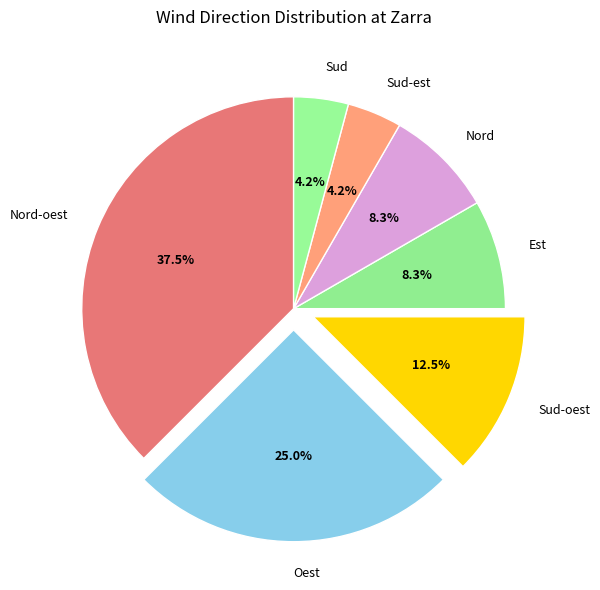

Does Est represent more than half of the total?

No